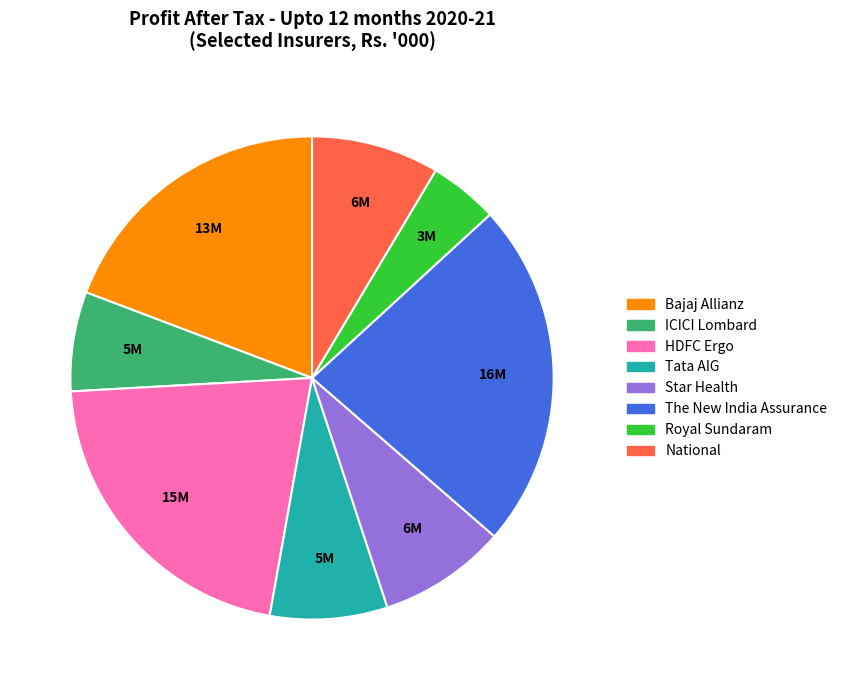

What is the smallest slice in the pie chart?

Royal Sundaram